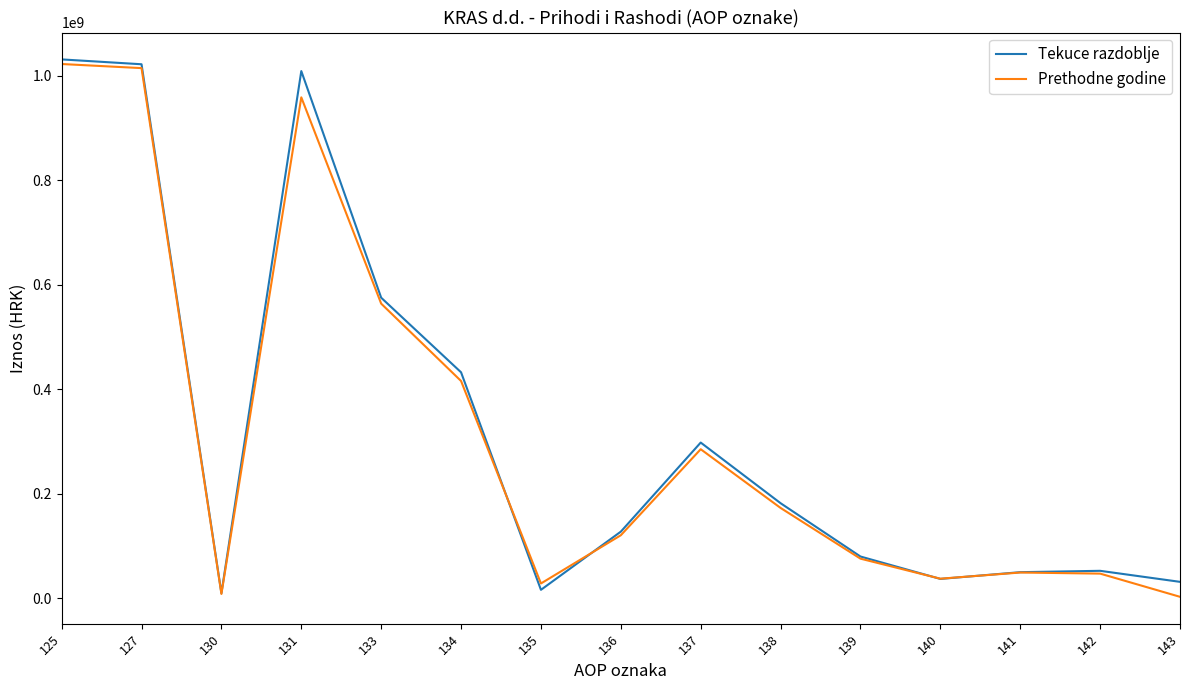

Is this an area chart (filled region under the line)?

No